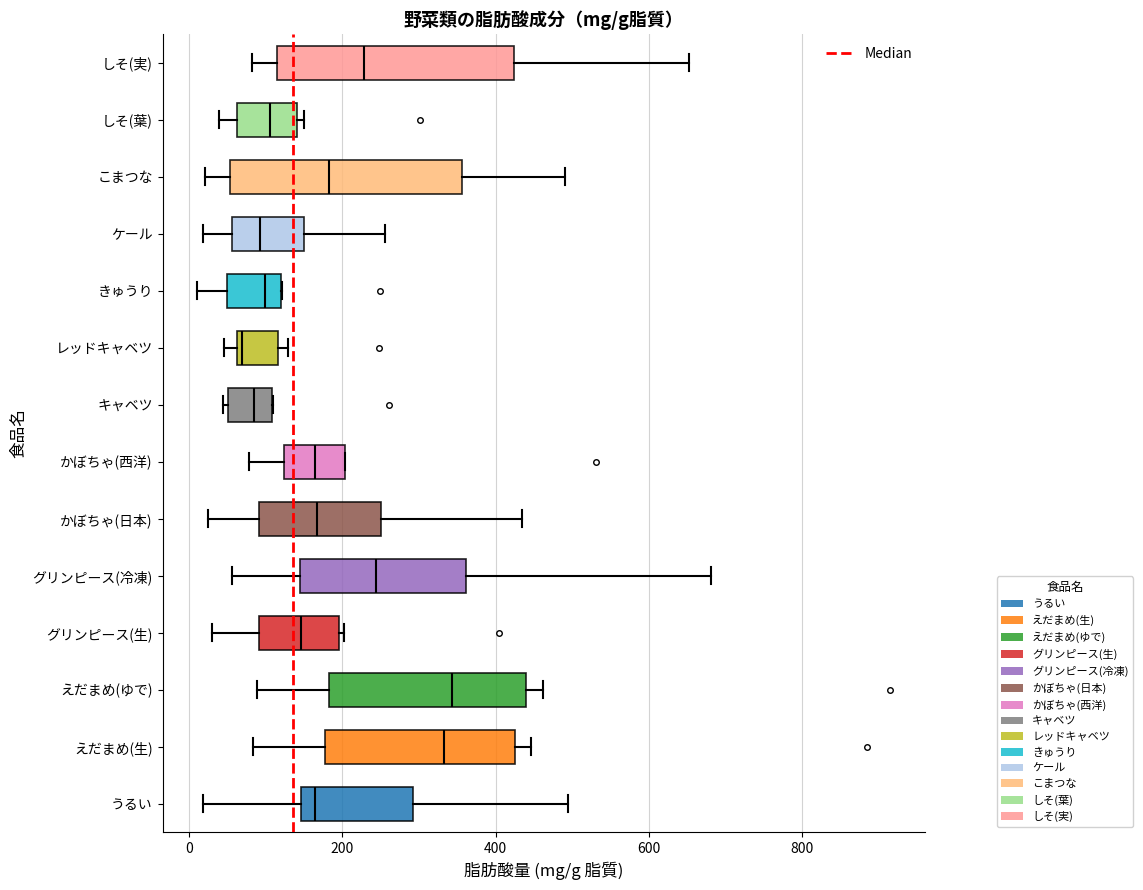

Where is the right edge of the box for こまつな on the x-axis? The values are not printed on the chart, so give them approximately, as read against the axis.

360